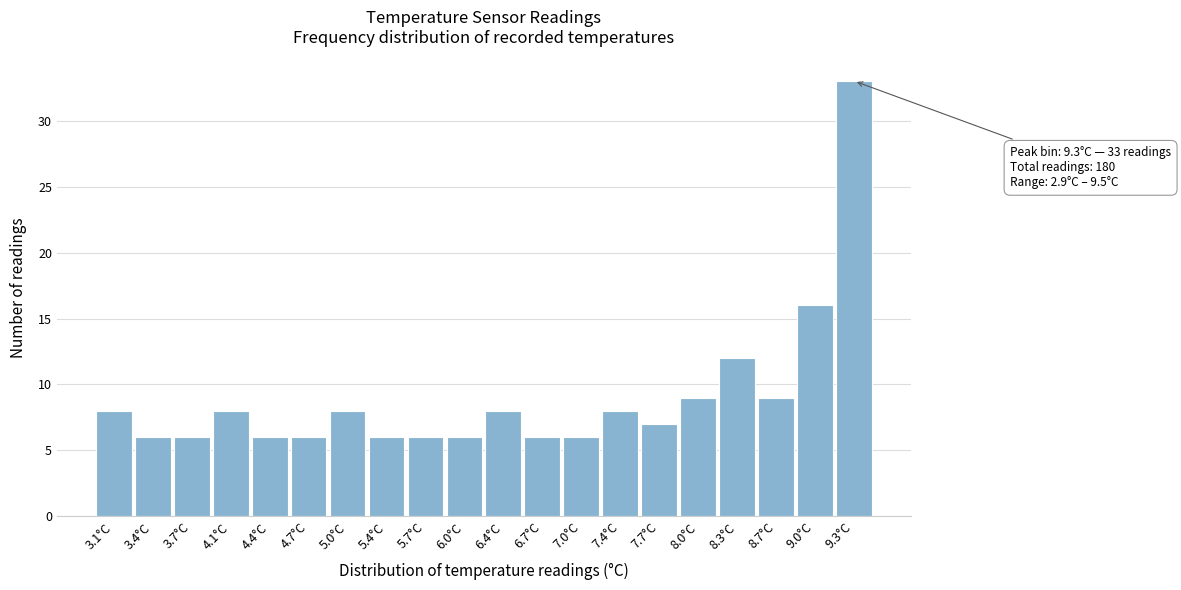

Which range on the x-axis has the tallest bar?

9.17 to 9.50